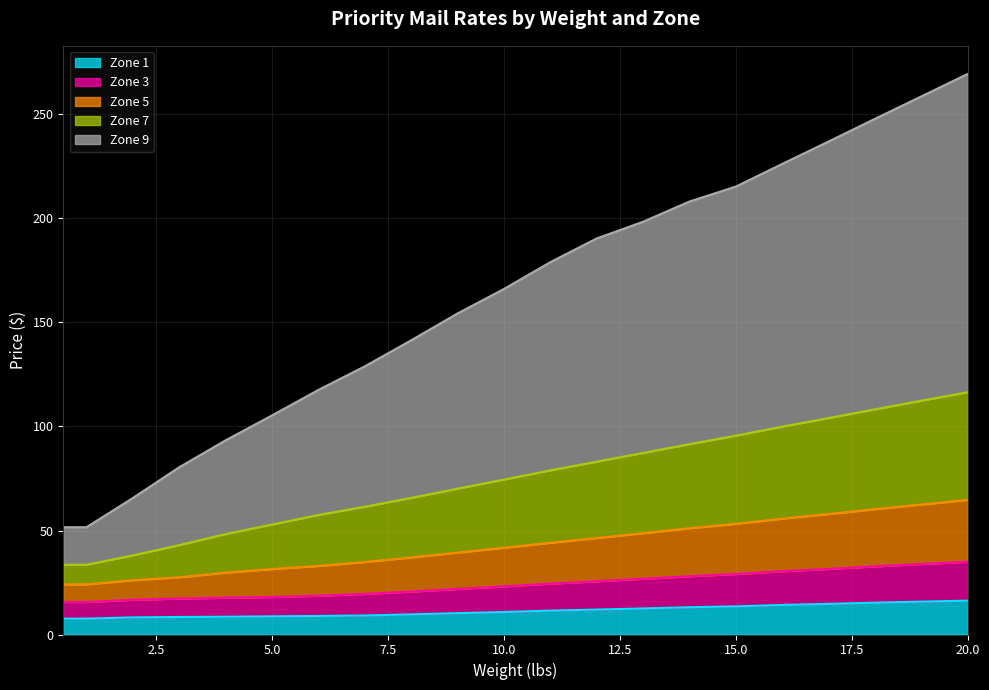

True or false: Zone 7 has more than 2 points higher than both neighbors.

False